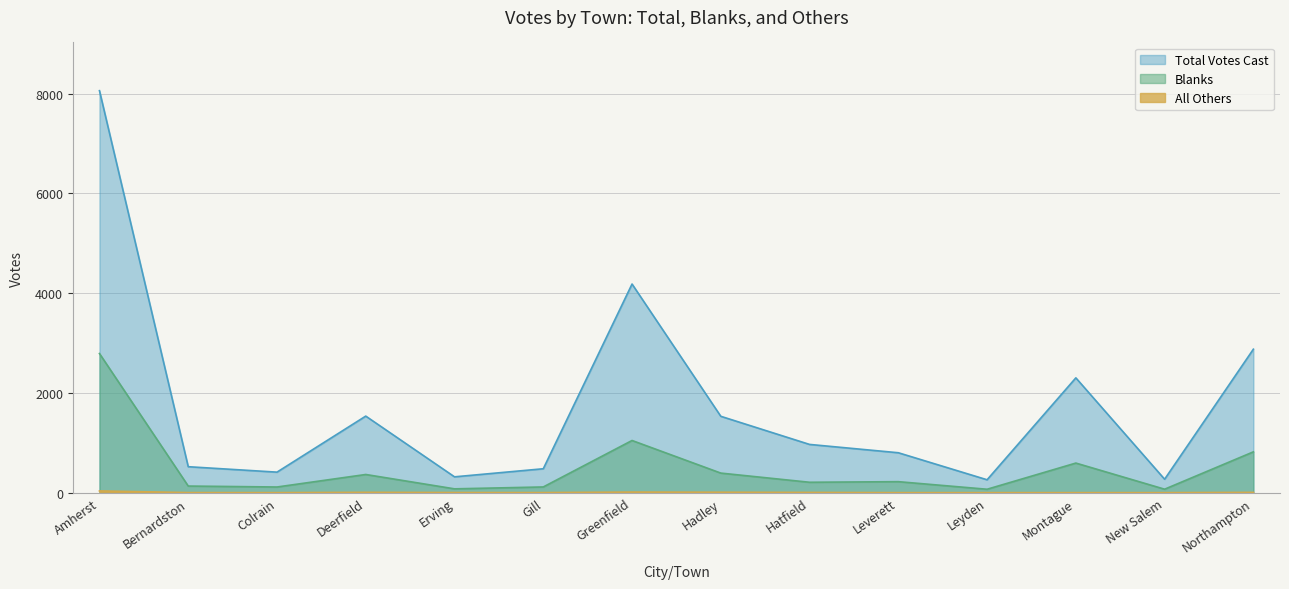

True or false: All Others and Total Votes Cast cross at least once.

False